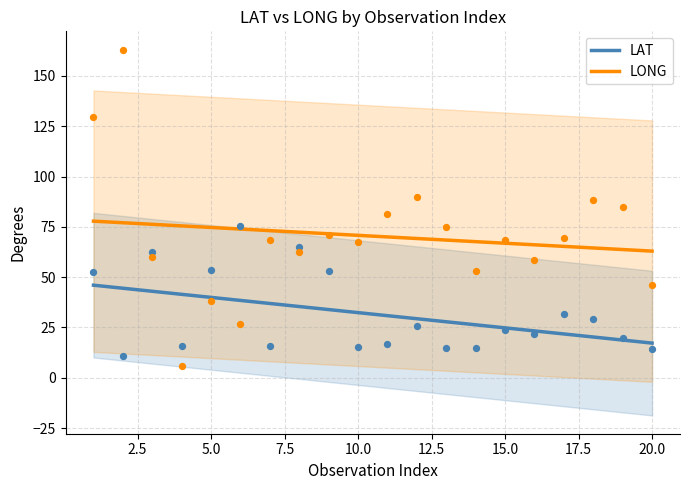

What are all the series names shown in the legend?

LAT, LONG